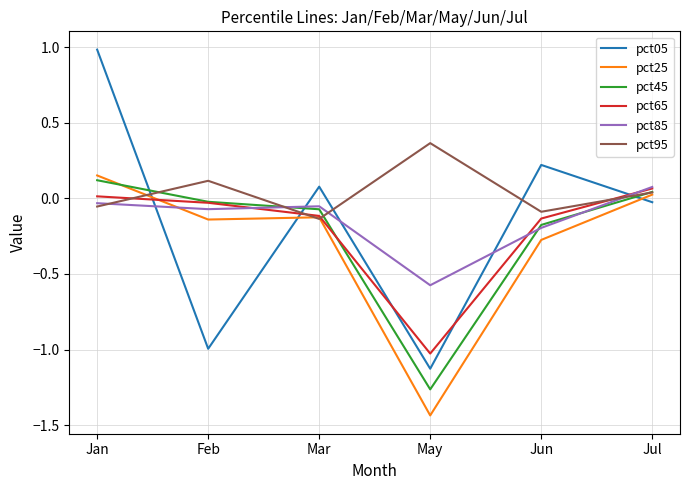

After their last crossing, which series has the higher values: pct45 or pct65?

pct65